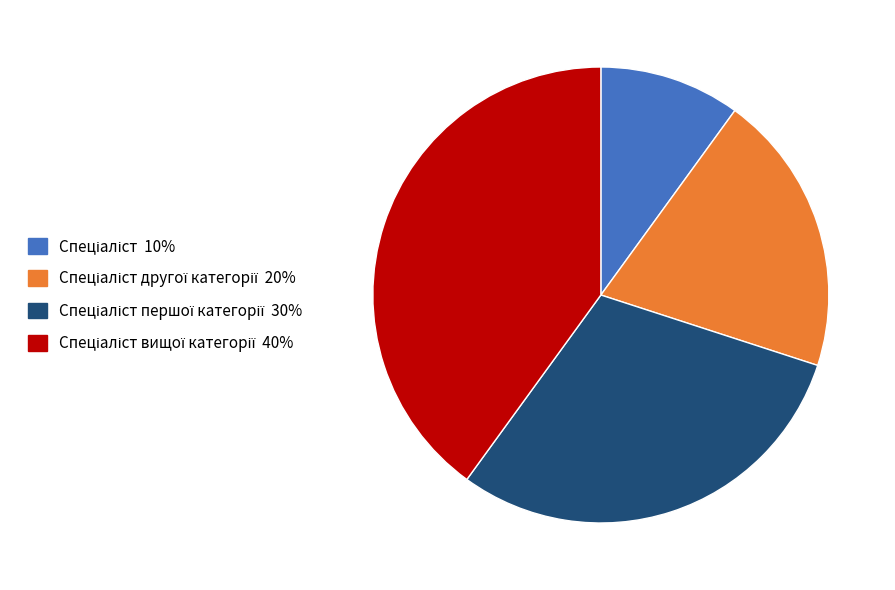

Is there any slice that represents more than half of the pie?

No